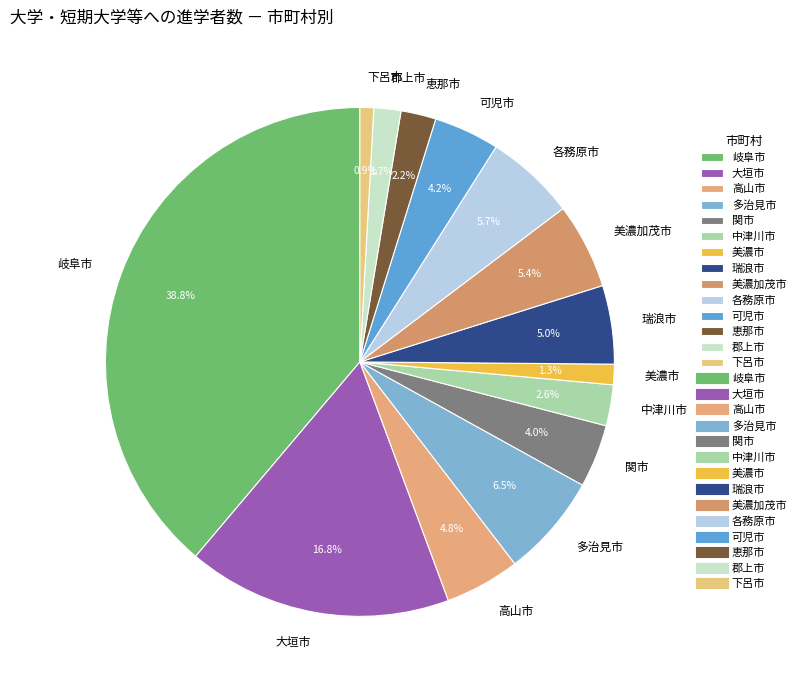

Is the sum of 恵那市 and 下呂市 greater than half?

No